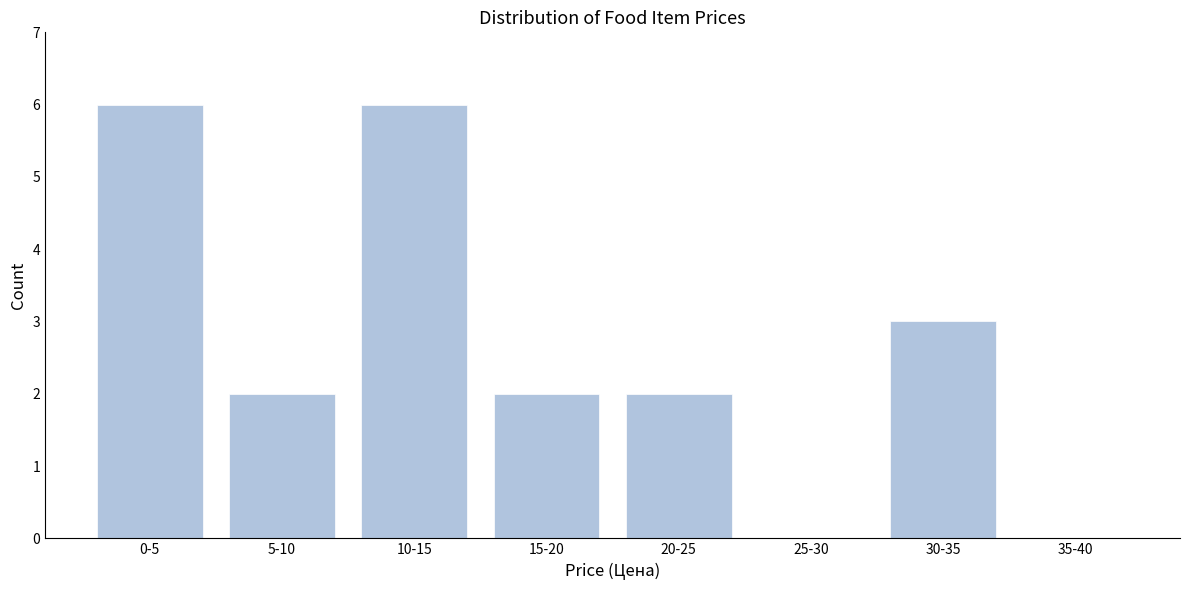

Reading right to left, what are all the values shown in this chart?

35-40=0	30-35=3	25-30=0	20-25=2	15-20=2	10-15=6	5-10=2	0-5=6